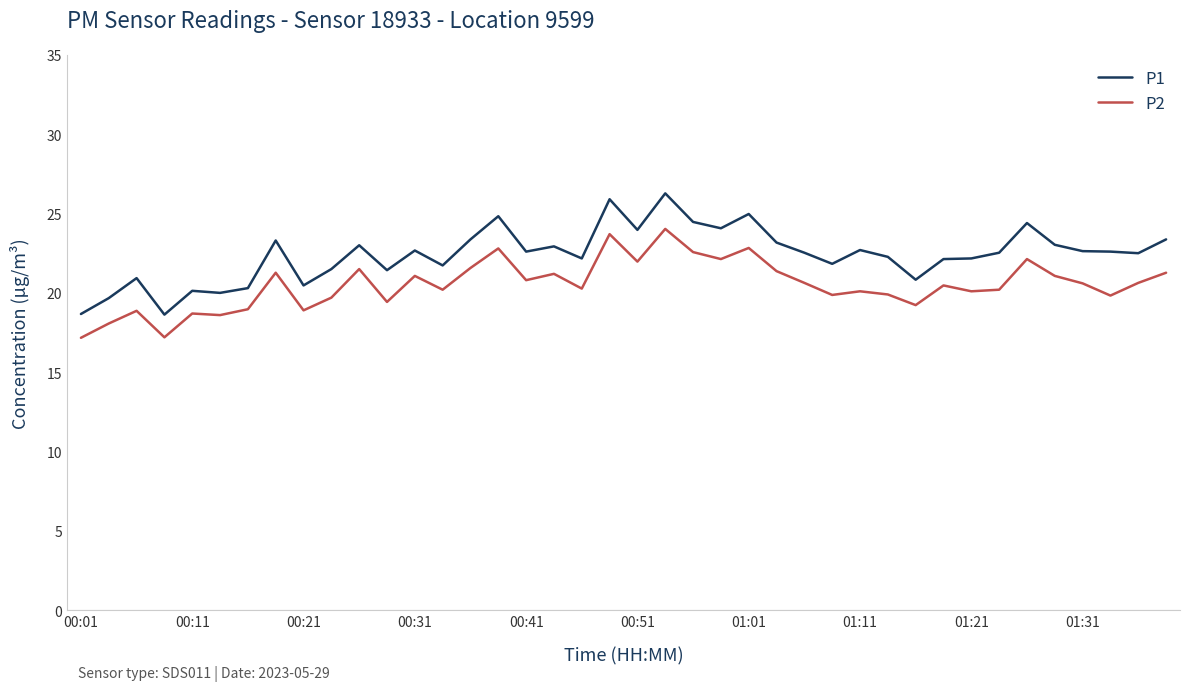

True or false: P1 and P2 cross at least once.

False